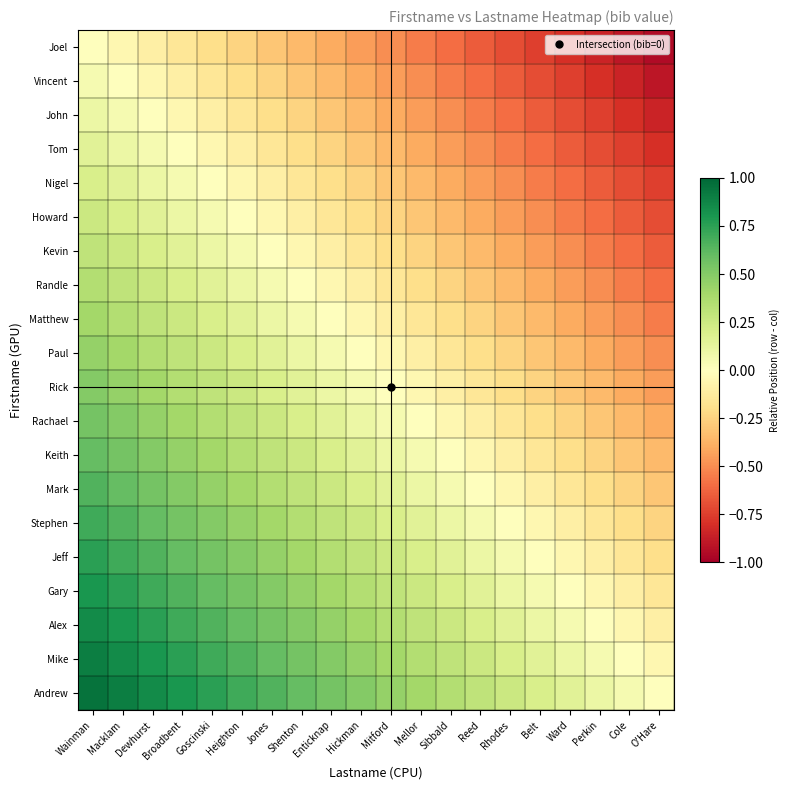

At how many categories does at least one series exceed 0?

19